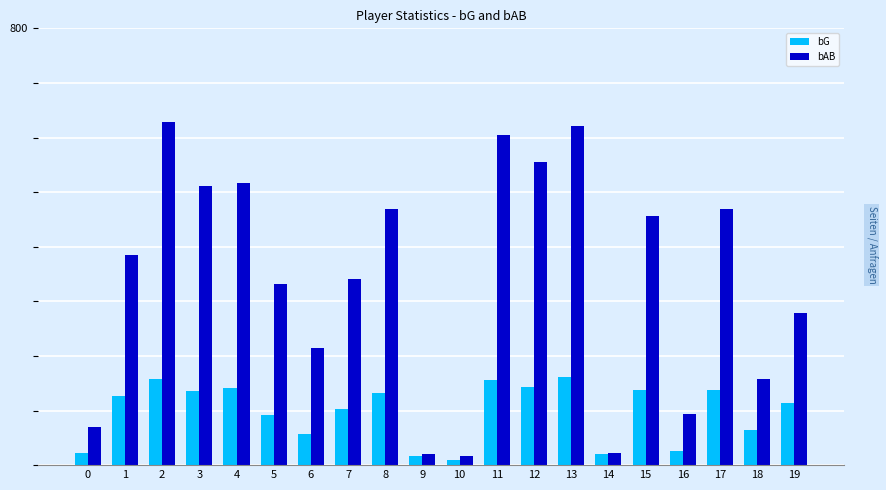

What is the average value of the bG series?

98